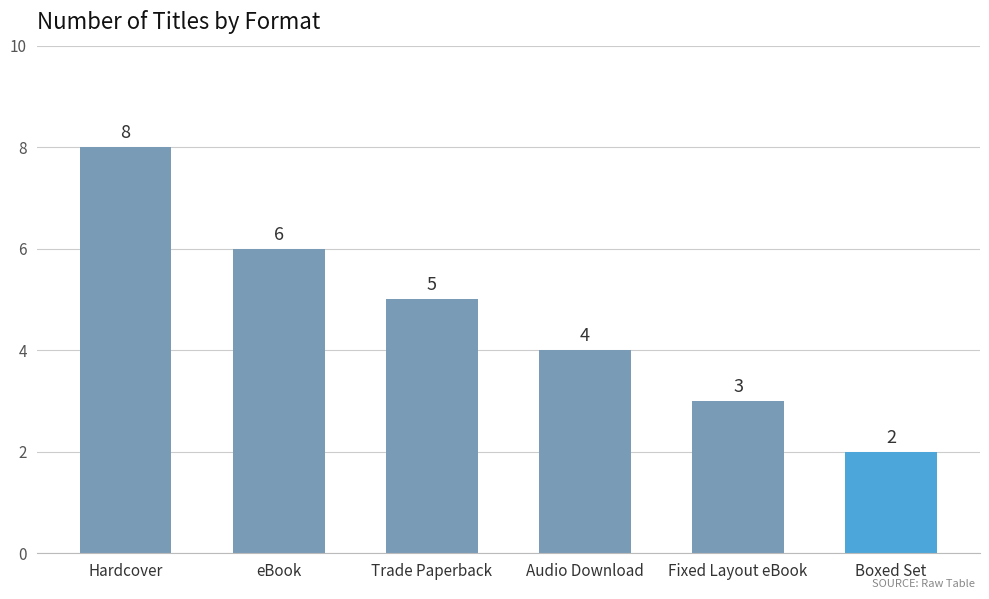

How many series are shown in this chart?

1